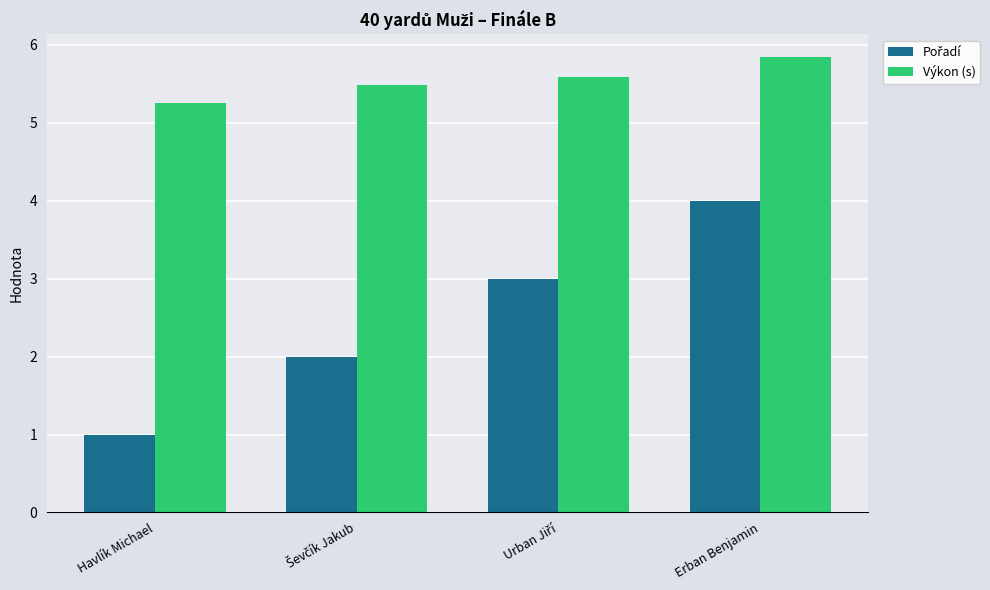

How many bars are there in total?

8